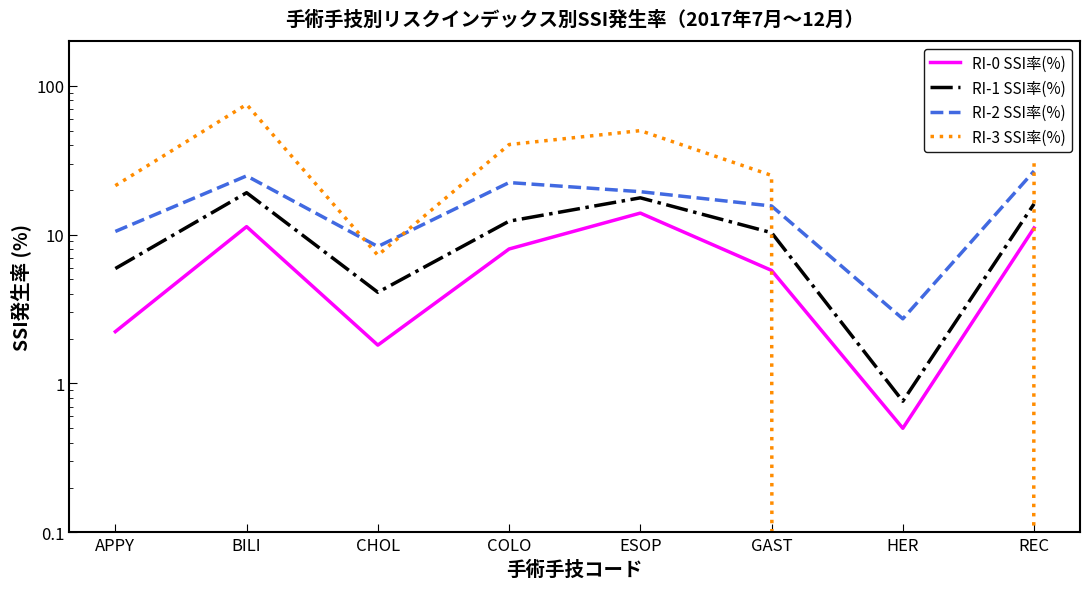

How many data points in RI-2 SSI率(%) are less than 19?

4